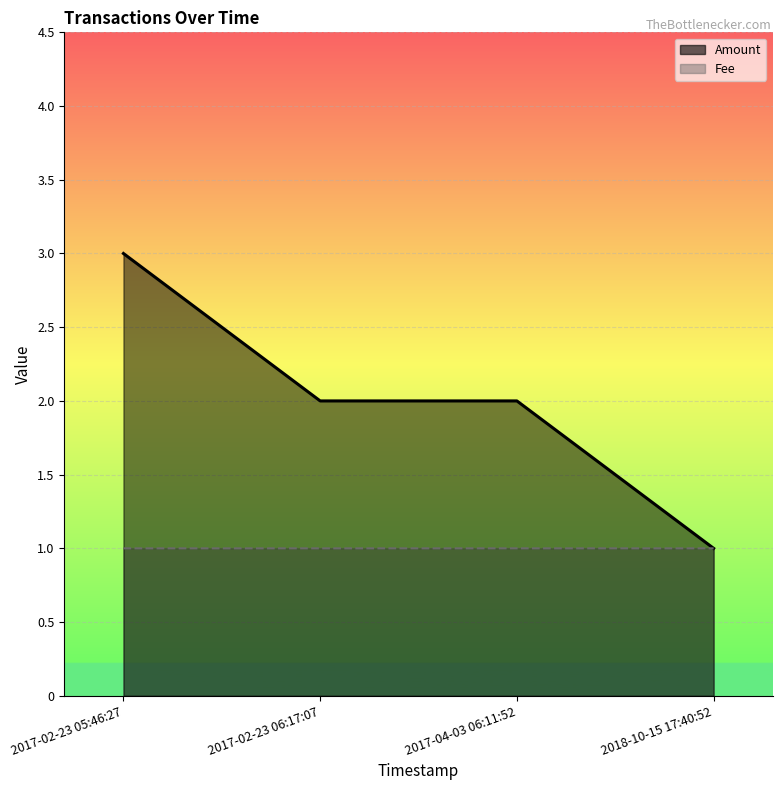

True or false: the data shows 2 at 2017-02-23 06:17:07.

True